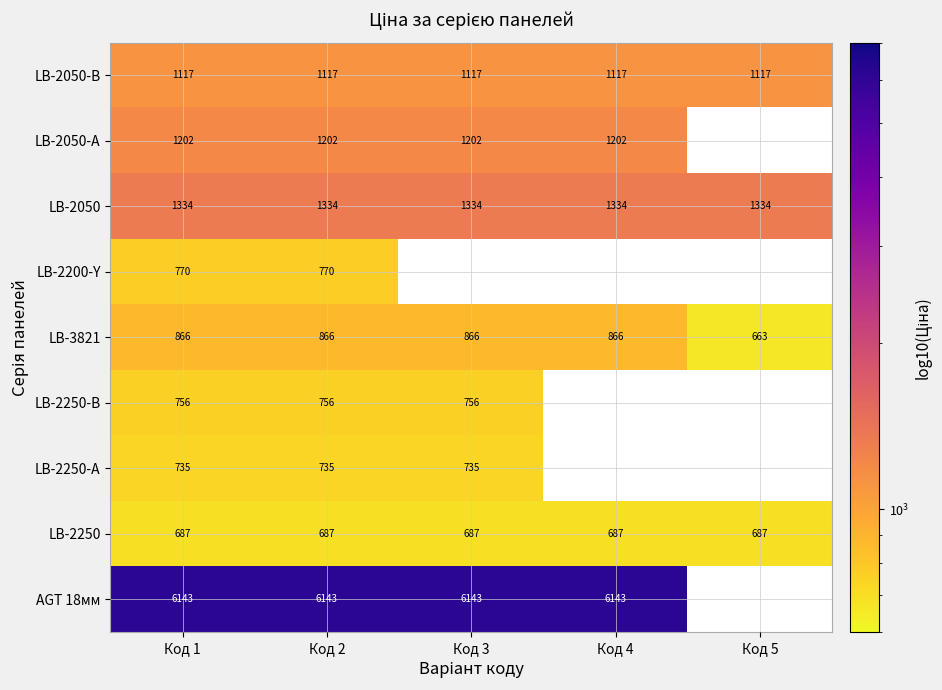

What is the difference between the highest and lowest values at Код 4?

5456.6